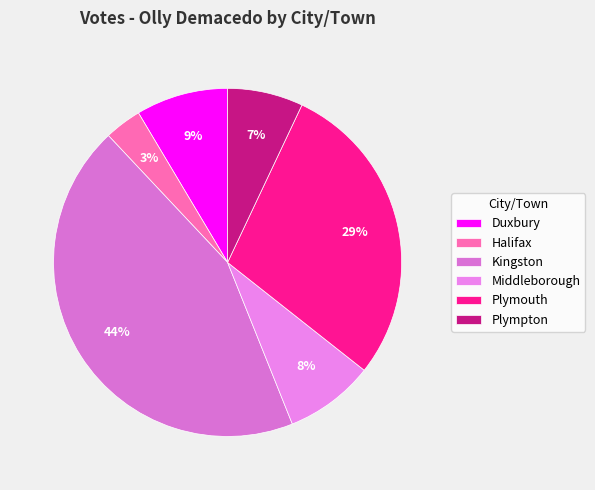

Is it true that Middleborough is 1% of the pie?

False